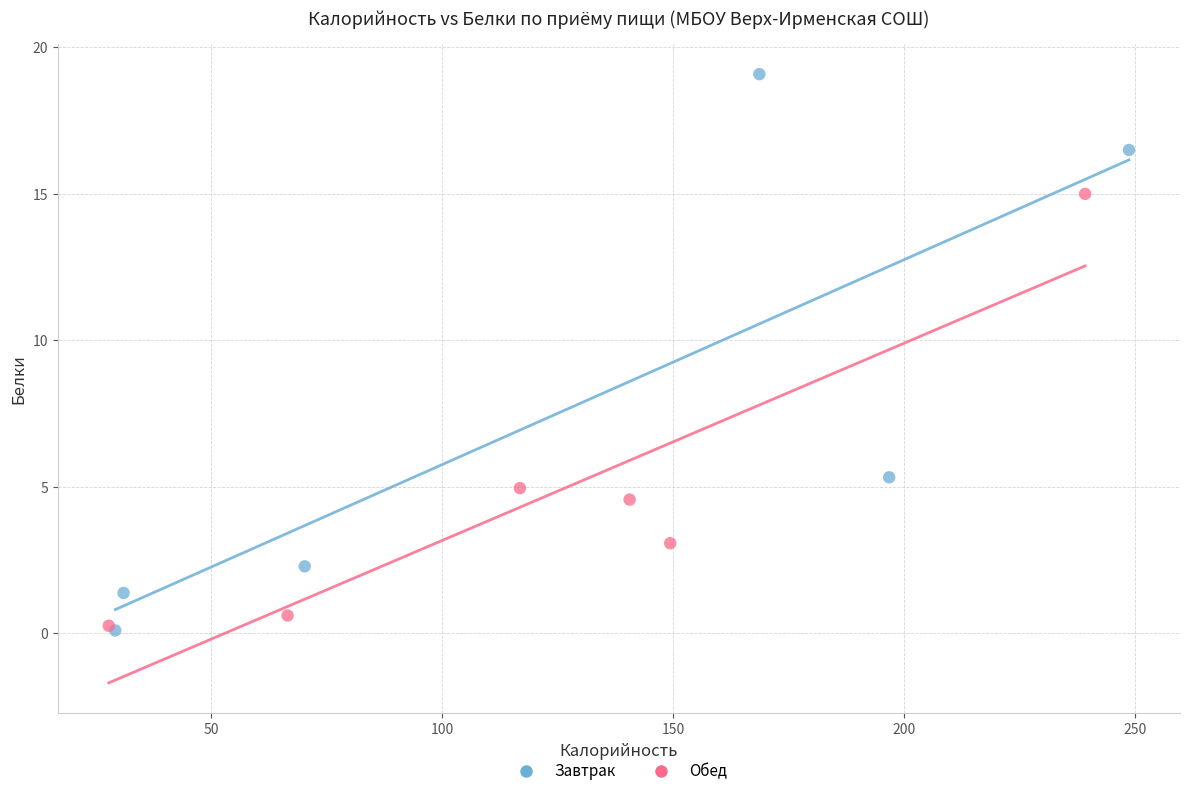

Which series has the widest spread of Y values?

Завтрак